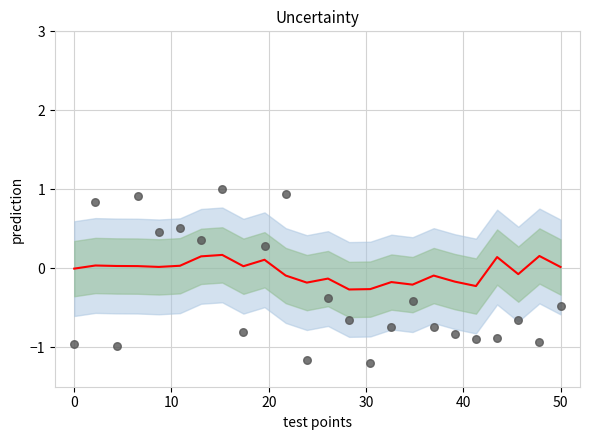

Which series has the largest total across all categories?

mean_line